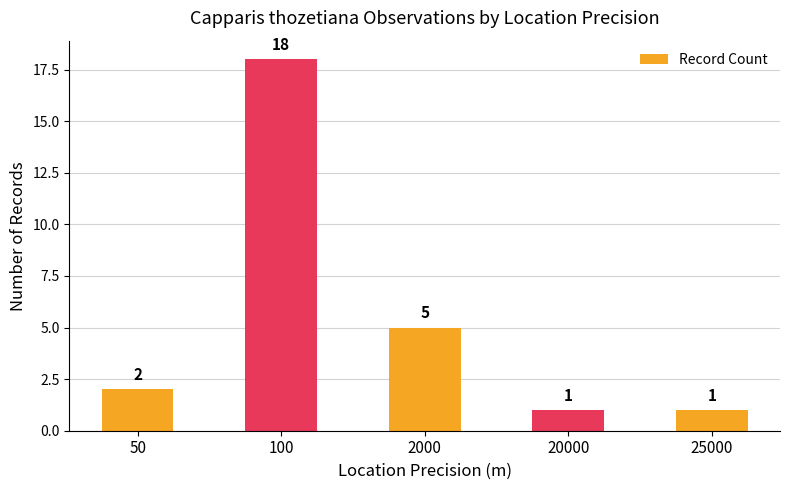

The chart shows a value of 1 at 50. True or false?

False